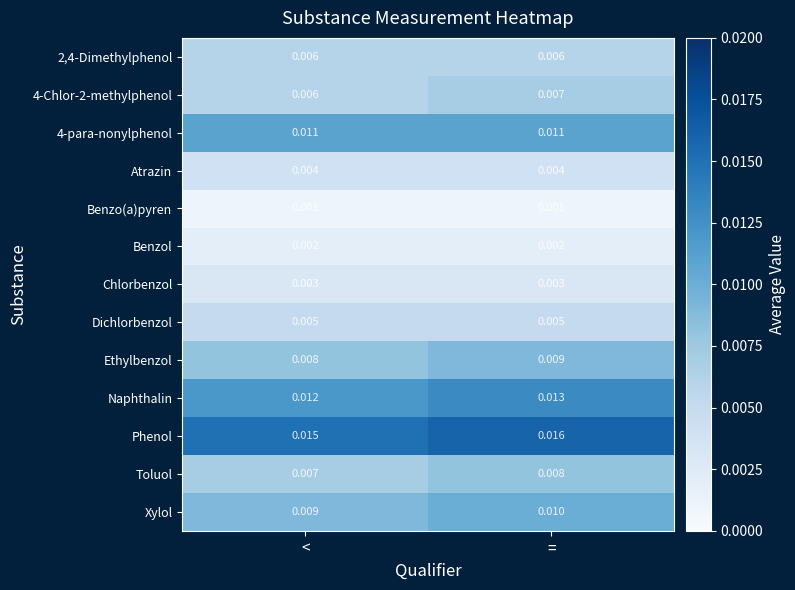

Which label corresponds to the largest value in the chart?

=